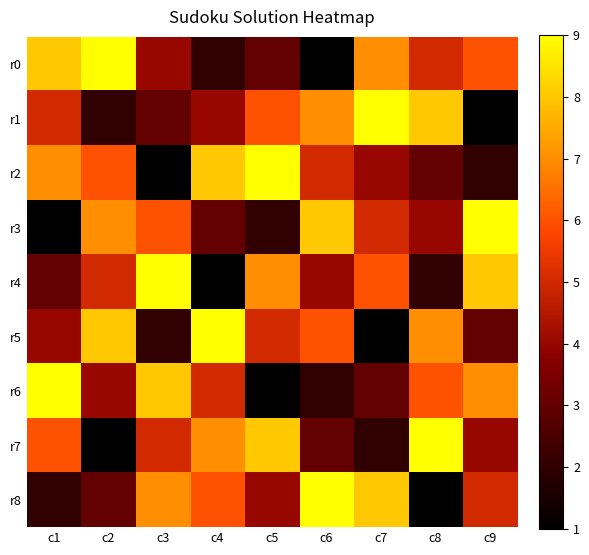

What is the spread (max minus min) of values at c9?

8